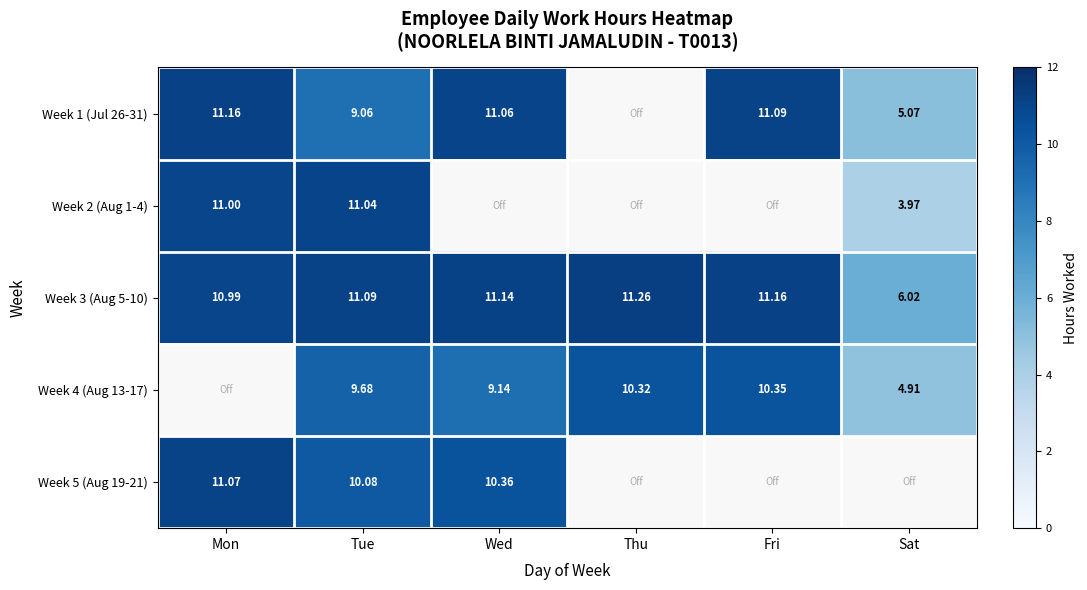

What is the difference between the highest and lowest values at Sat?

2.0